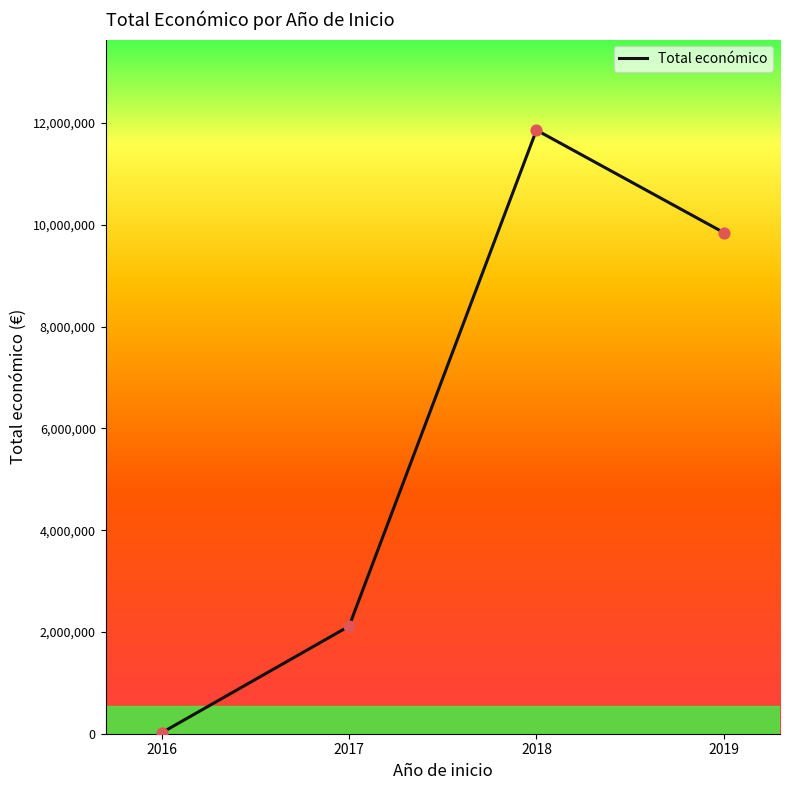

What is the ratio of the value at 2019 to the value at 2017?

4.7